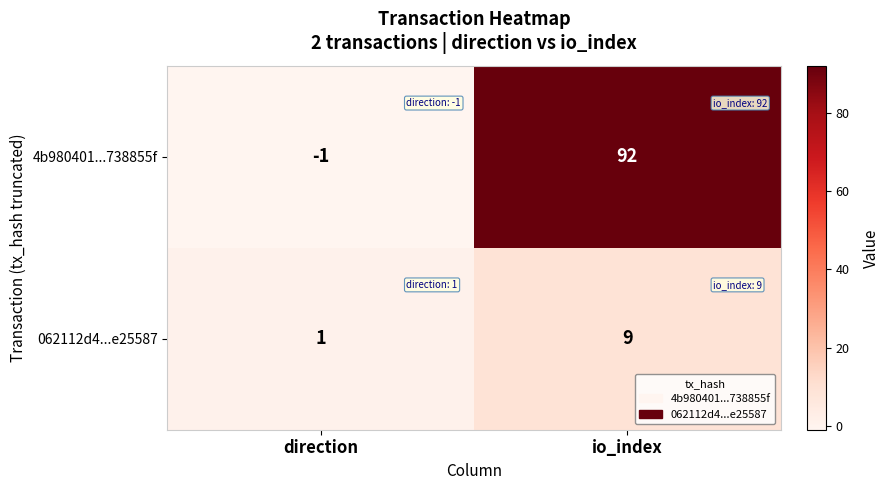

Is it true that 062112d4...e25587 equals 14 at io_index?

False